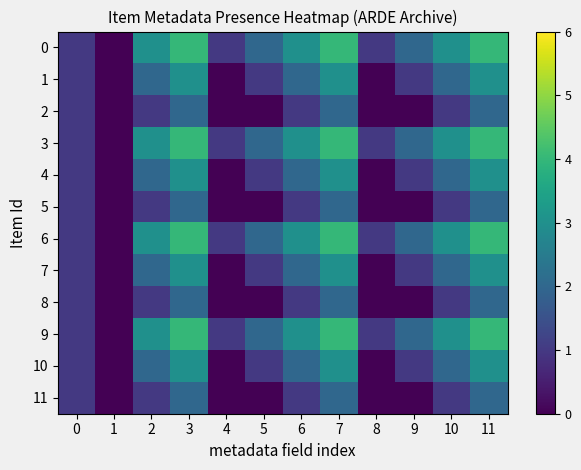

Reading left to right, what are all the values shown in this chart?

0: 0=1	1=0	2=3	3=4	4=1	5=2	6=3	7=4	8=1	9=2	10=3	11=4
1: 0=1	1=0	2=2	3=3	4=0	5=1	6=2	7=3	8=0	9=1	10=2	11=3
2: 0=1	1=0	2=1	3=2	4=0	5=0	6=1	7=2	8=0	9=0	10=1	11=2
3: 0=1	1=0	2=3	3=4	4=1	5=2	6=3	7=4	8=1	9=2	10=3	11=4
4: 0=1	1=0	2=2	3=3	4=0	5=1	6=2	7=3	8=0	9=1	10=2	11=3
5: 0=1	1=0	2=1	3=2	4=0	5=0	6=1	7=2	8=0	9=0	10=1	11=2
6: 0=1	1=0	2=3	3=4	4=1	5=2	6=3	7=4	8=1	9=2	10=3	11=4
7: 0=1	1=0	2=2	3=3	4=0	5=1	6=2	7=3	8=0	9=1	10=2	11=3
8: 0=1	1=0	2=1	3=2	4=0	5=0	6=1	7=2	8=0	9=0	10=1	11=2
9: 0=1	1=0	2=3	3=4	4=1	5=2	6=3	7=4	8=1	9=2	10=3	11=4
10: 0=1	1=0	2=2	3=3	4=0	5=1	6=2	7=3	8=0	9=1	10=2	11=3
11: 0=1	1=0	2=1	3=2	4=0	5=0	6=1	7=2	8=0	9=0	10=1	11=2